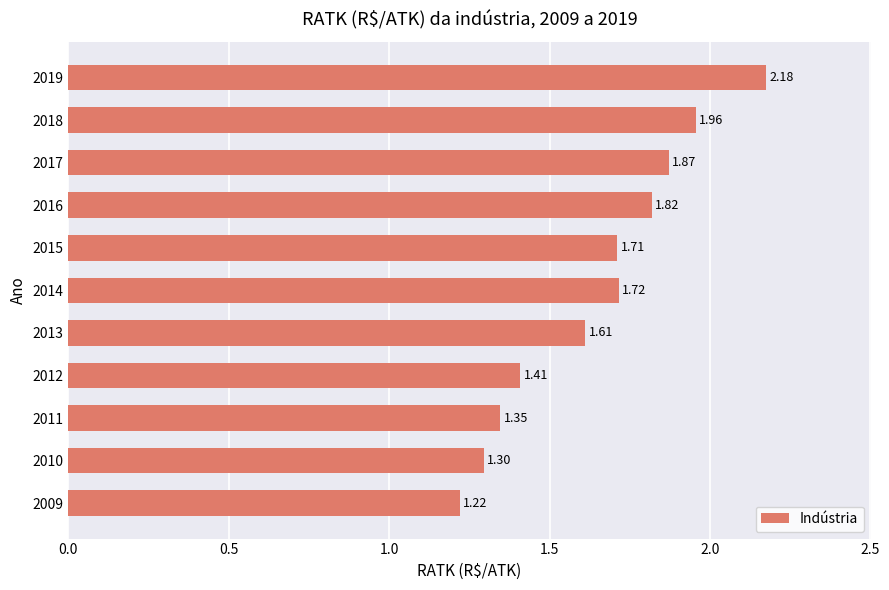

What is the change in value from 2010 to 2019?

+0.9